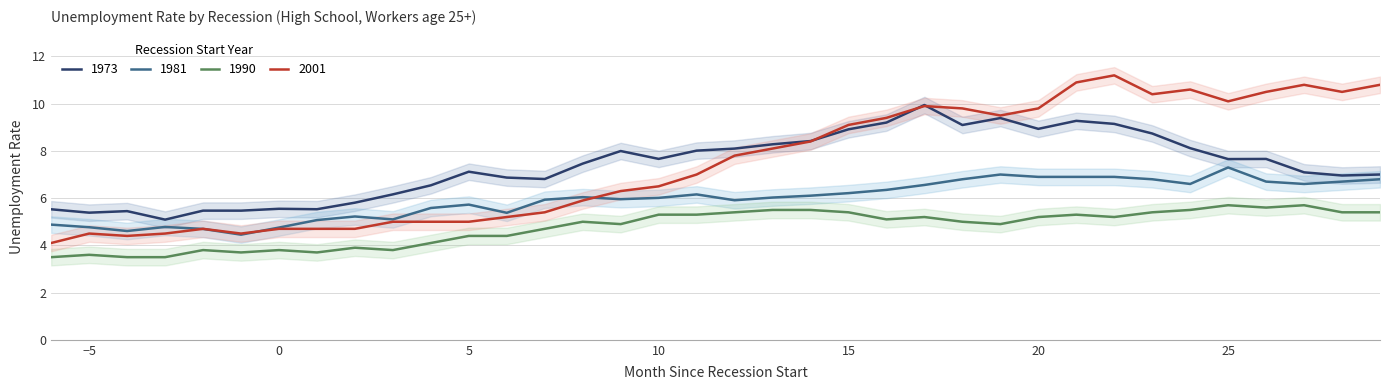

What is the difference between the second highest and second lowest values in the 2001 series?

6.5